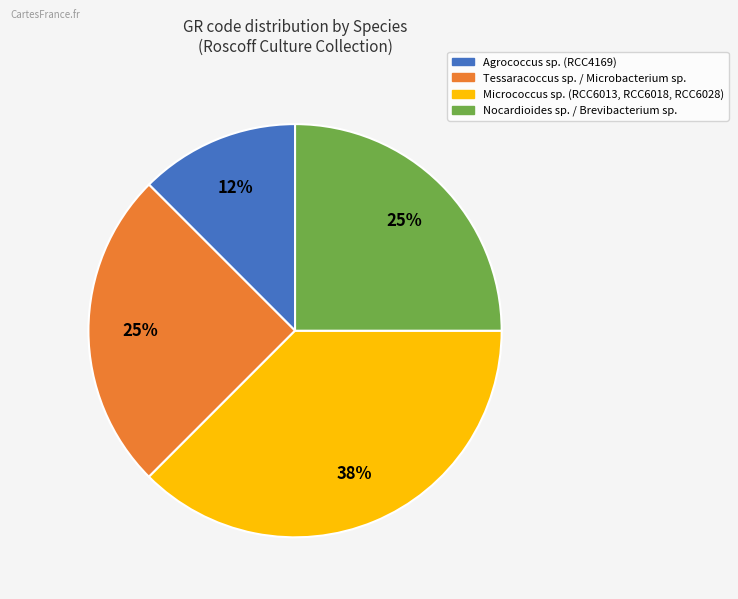

To the nearest percent, what is the average slice percentage?

25%